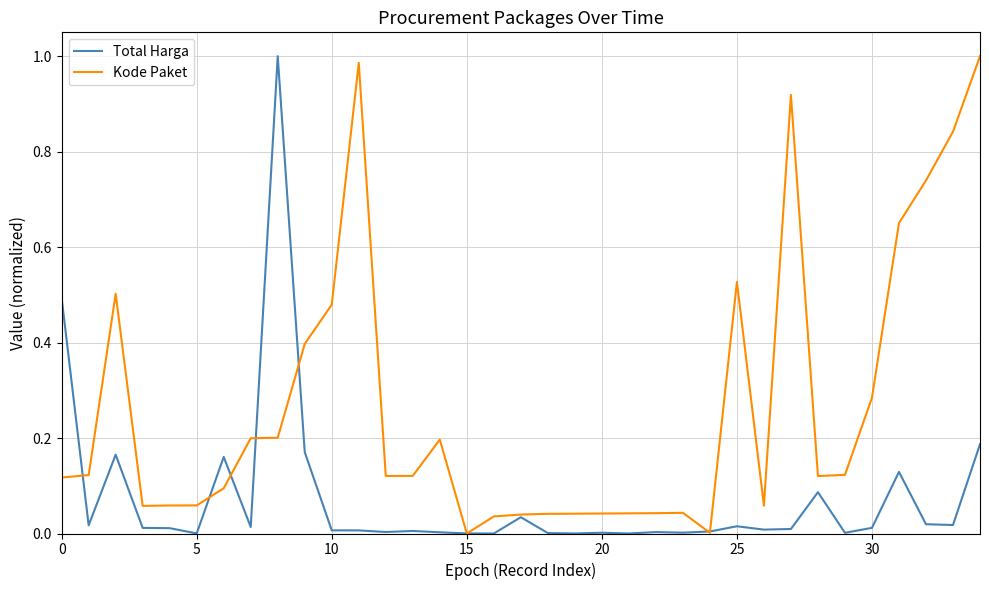

Which series has the largest total across all categories?

Kode Paket